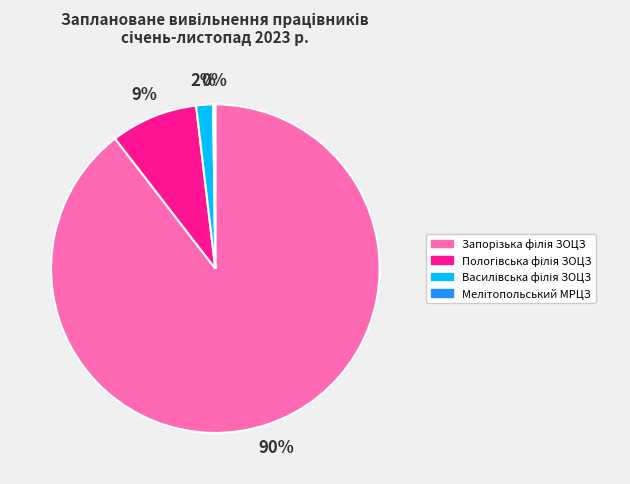

Does any single category account for the majority?

Yes